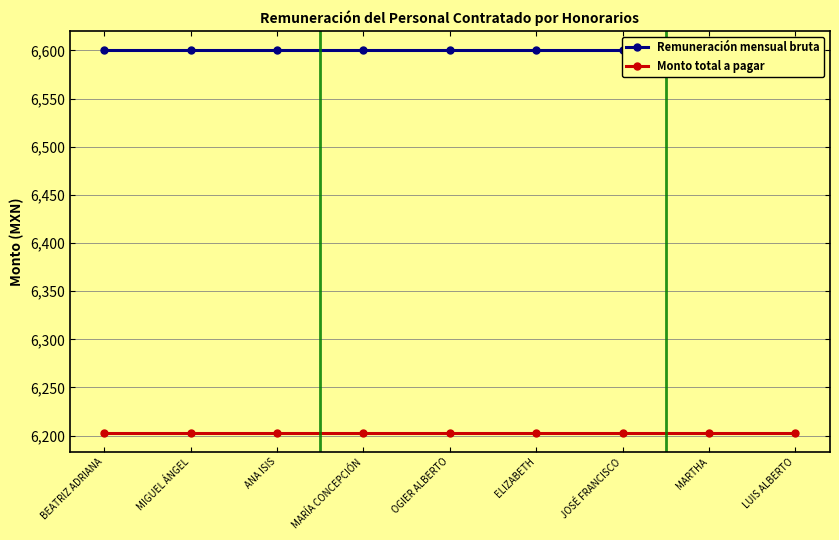

True or false: Remuneración mensual bruta has a value of 6600.0 at OGIER ALBERTO.

True